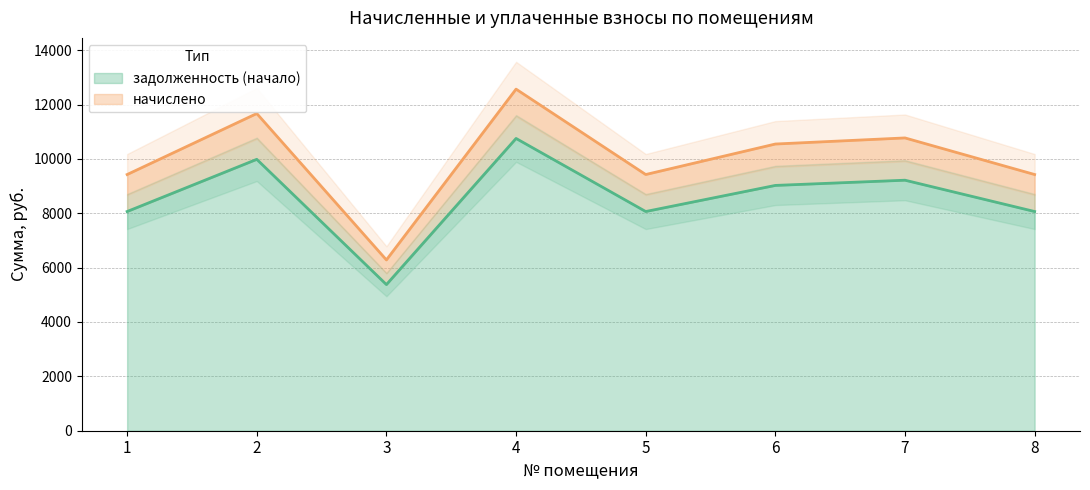

In начислено, how many points are lower than both neighbors (excluding endpoints)?

2